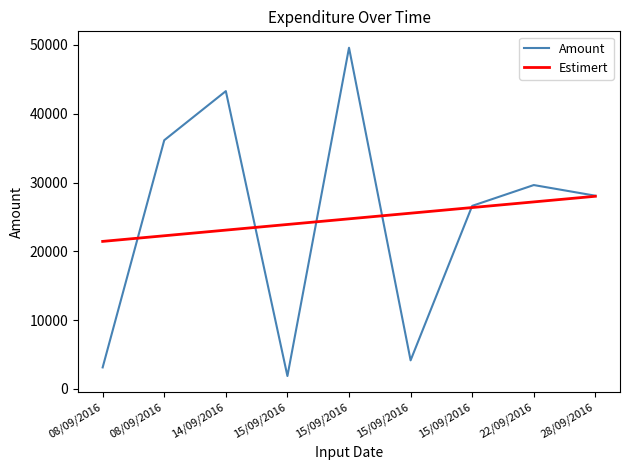

Where do Estimert and Amount first cross each other?

08/09/2016 and 08/09/2016